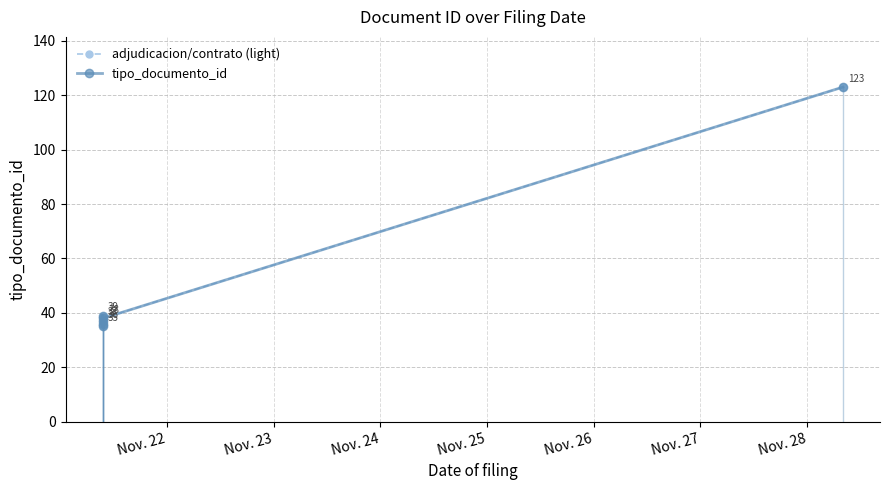

Rank the series by their maximum value, from lowest to highest.

adjudicacion/contrato (light), tipo_documento_id